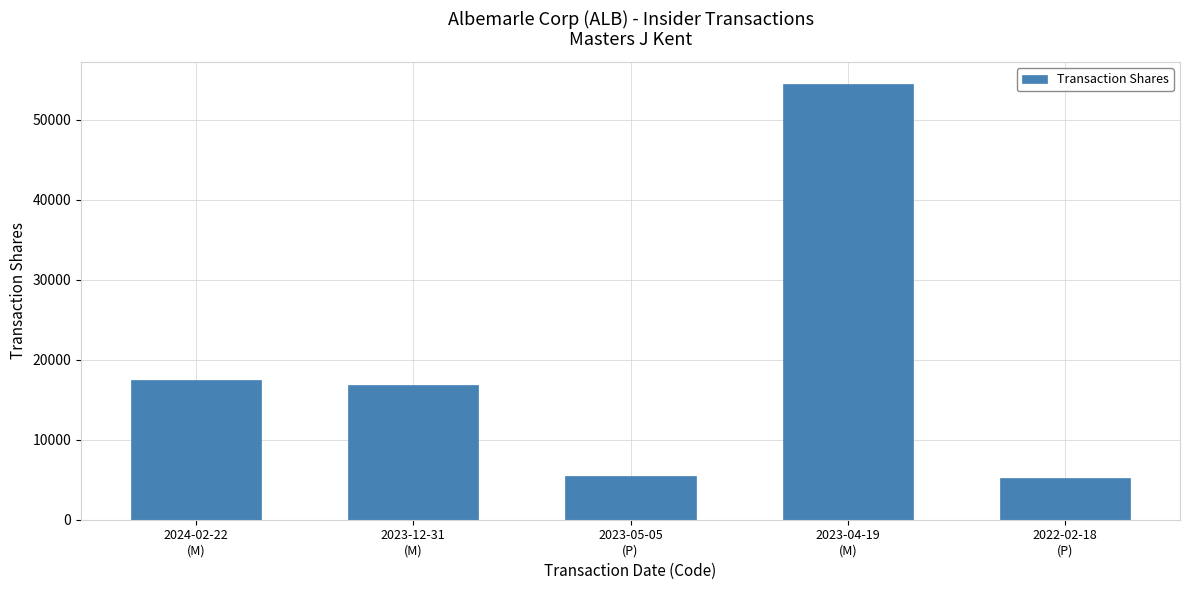

What is the label of the 1st bar from the left?

2024-02-22
(M)